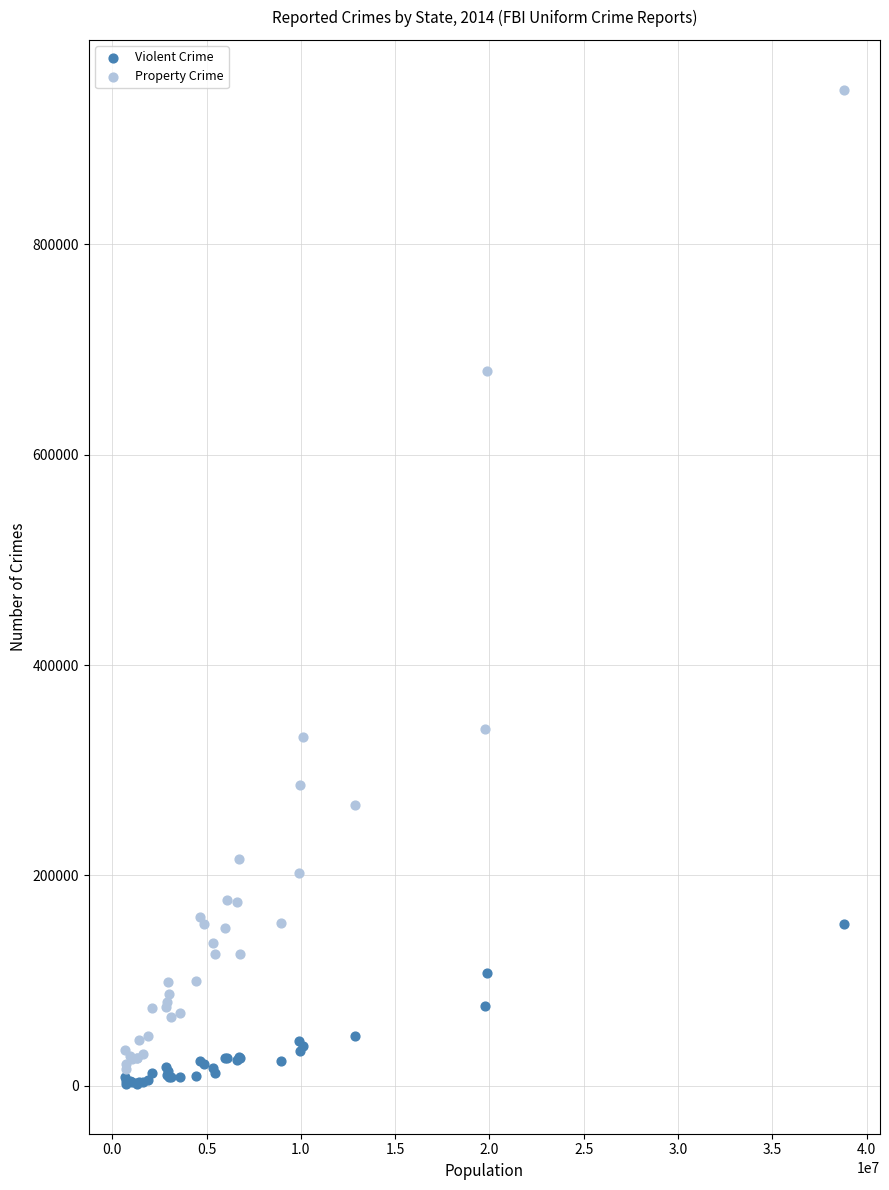

What are all the series names shown in the legend?

Violent Crime, Property Crime